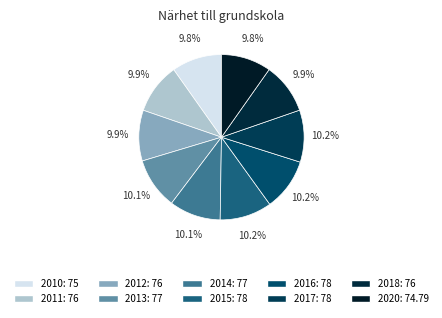

How many segments does this pie chart have?

10